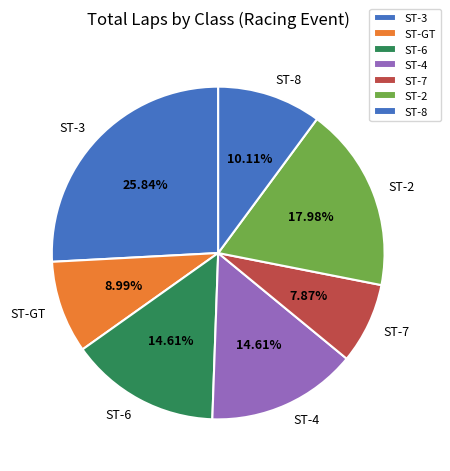

Does any single category account for the majority?

No